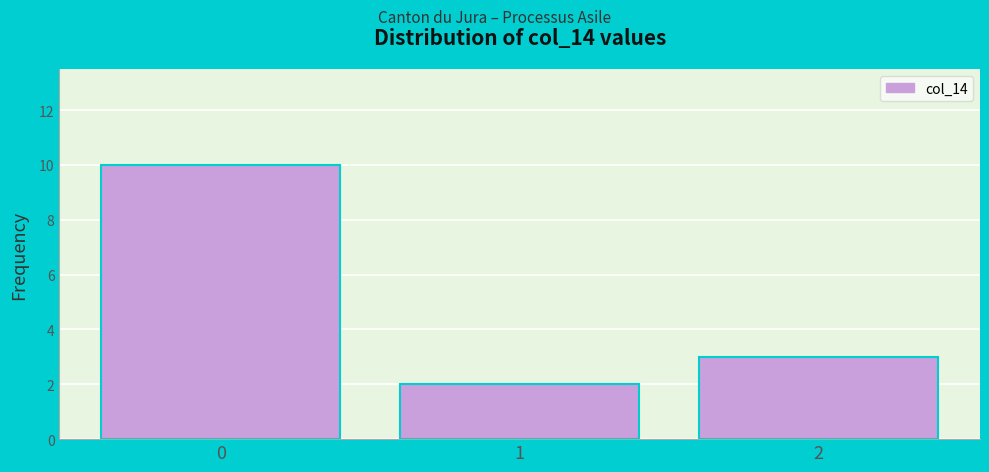

What is the height of the bar covering 0.5 to 1.5 on the x-axis? The values are not printed on the chart, so give them approximately, as read against the axis.

2